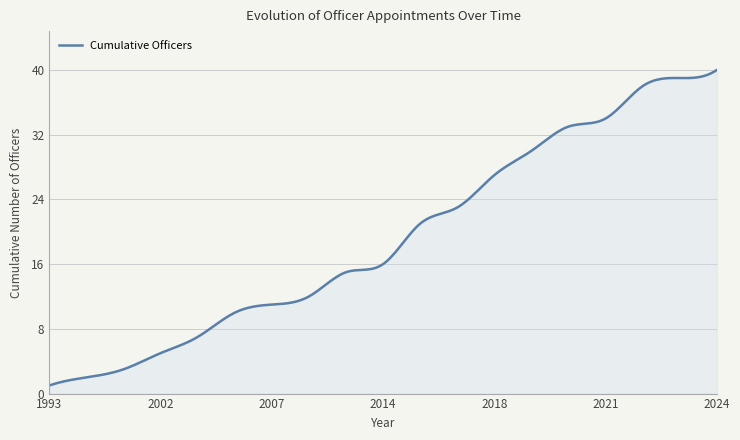

What is the difference between the maximum and minimum values?

39.0